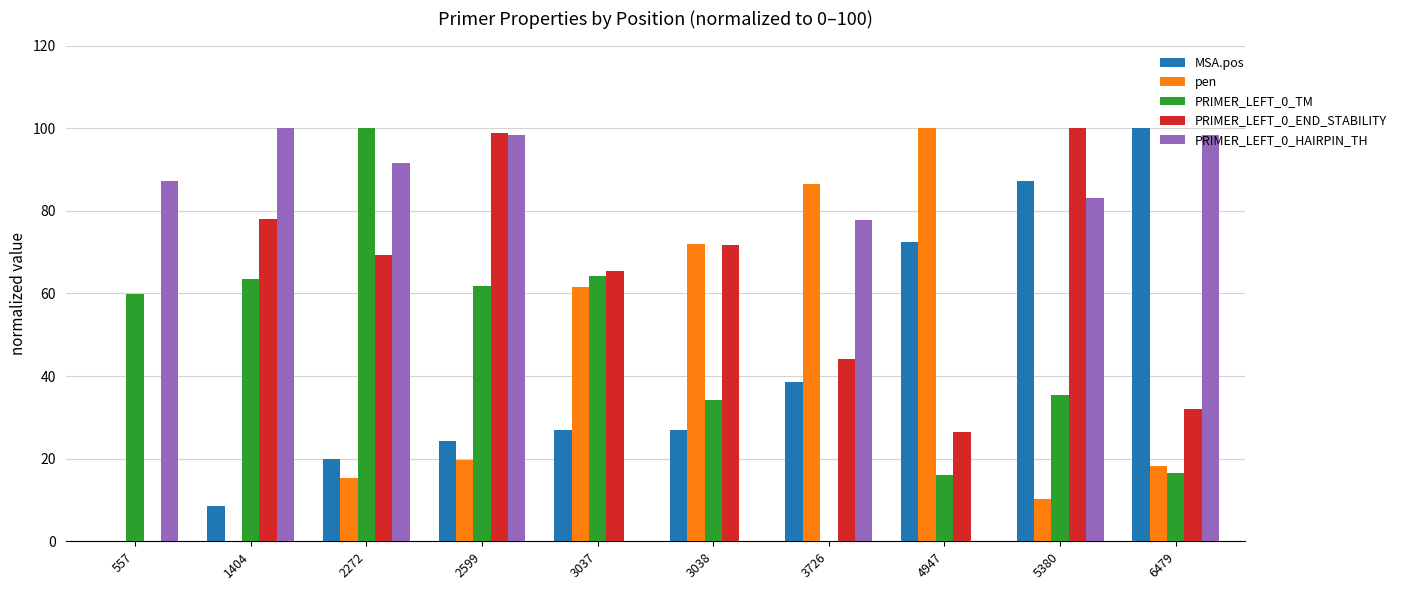

Are the bars grouped side by side (vs. stacked)?

Yes